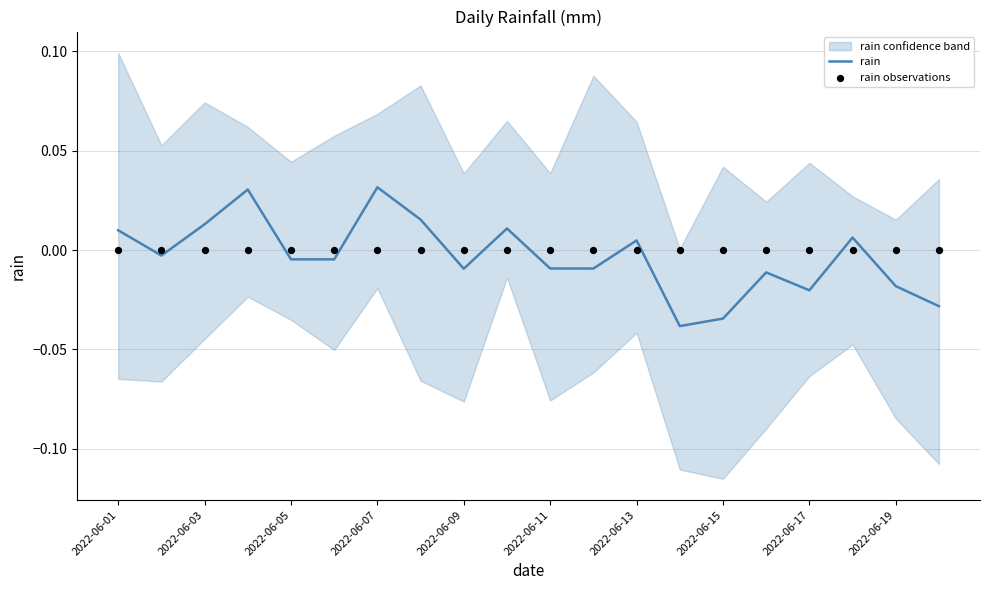

Which series has the largest Y range (max minus min)?

rain